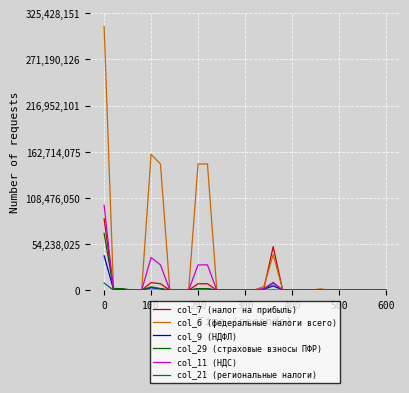

Which series has the widest spread of values?

col_6 (федеральные налоги всего)